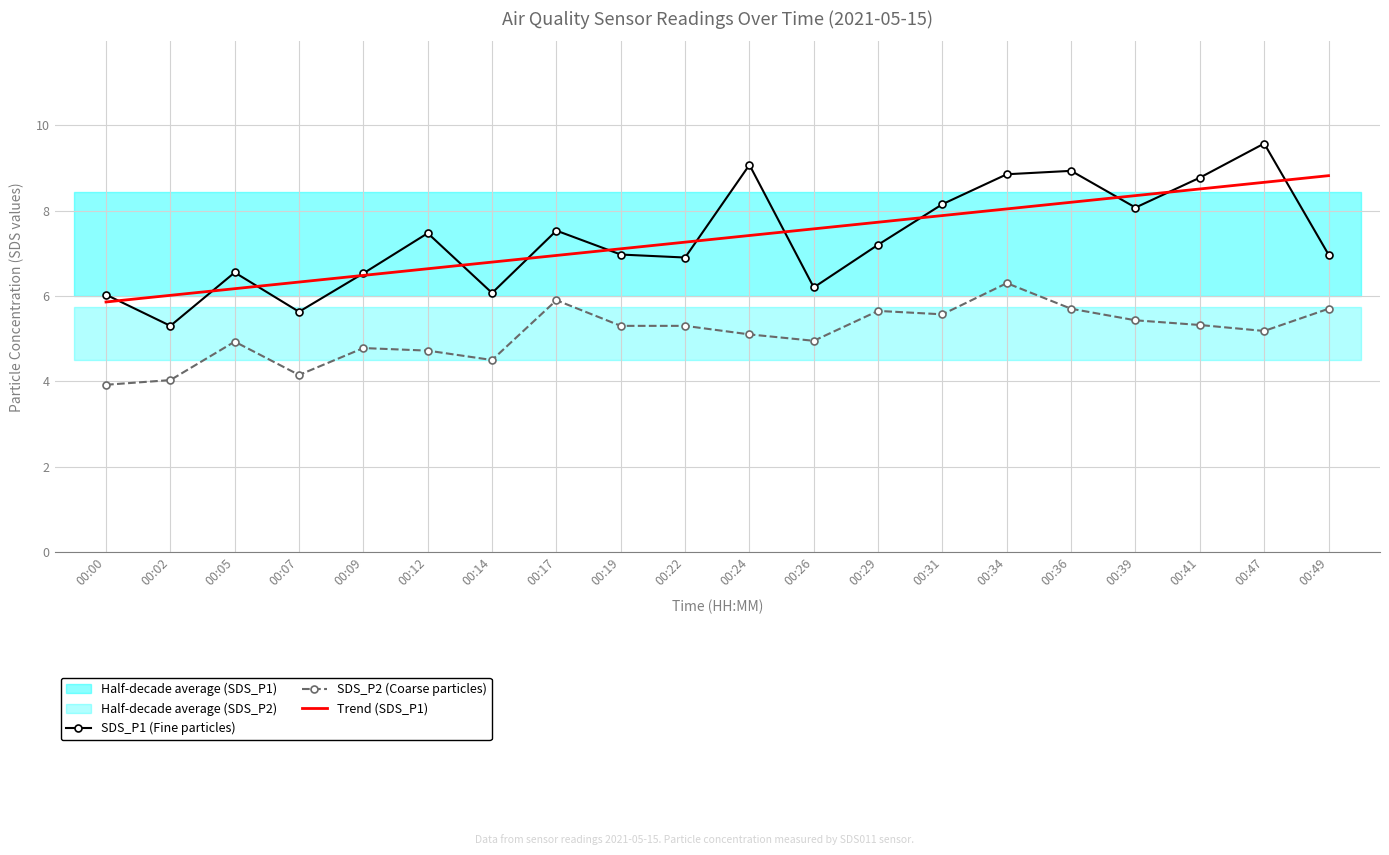

Rank the series at 00:19 from highest to lowest value.

Trend (SDS_P1), SDS_P1 (Fine particles), SDS_P2 (Coarse particles)